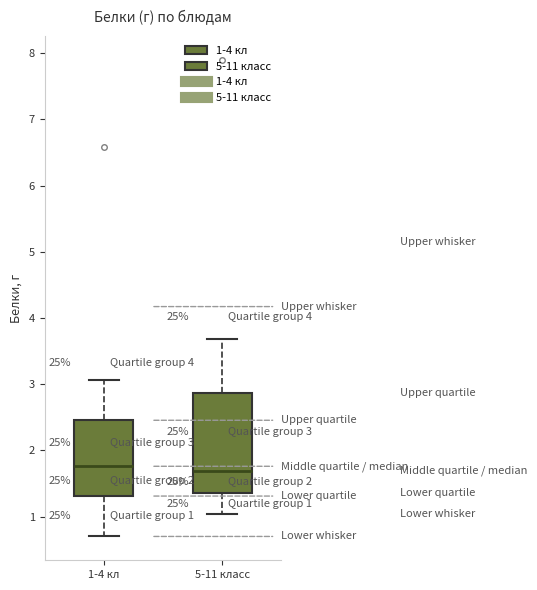

Which box is the tallest, from its lower edge to its upper edge?

5-11 класс